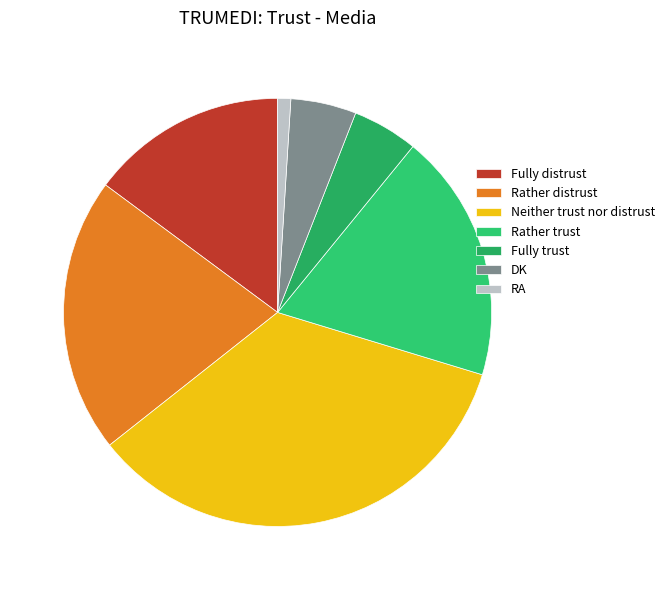

Is it true that Fully trust is 18% of the pie?

False